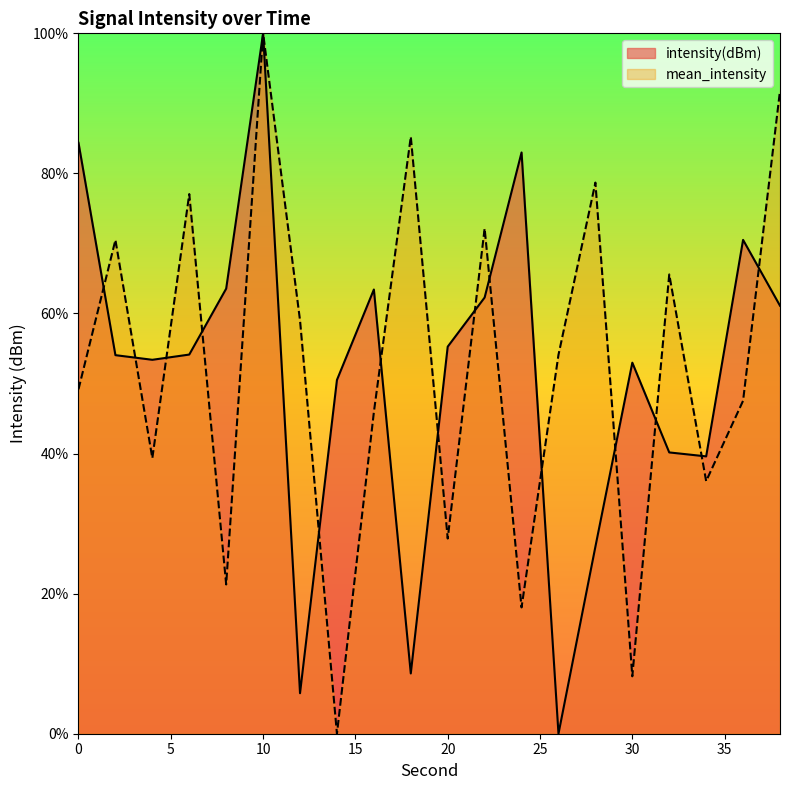

What is the difference between the highest and lowest values at 14?

50.5